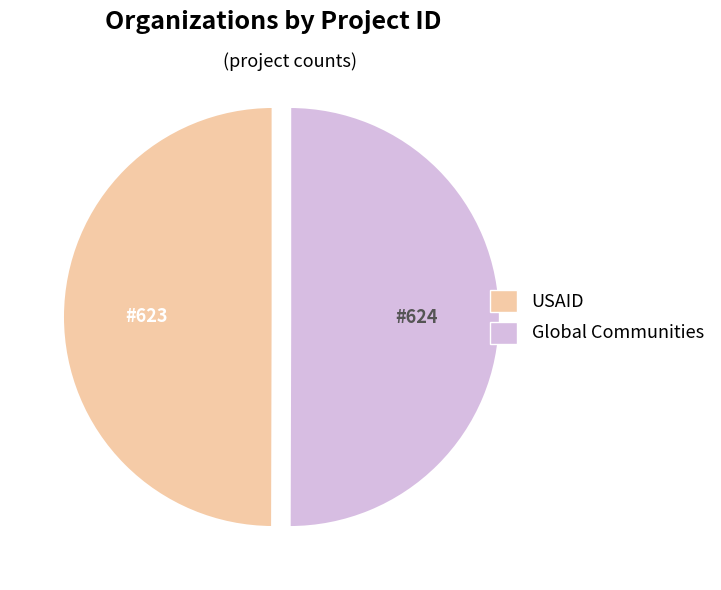

What is the ratio of the value at Global Communities to the value at USAID?

1.0